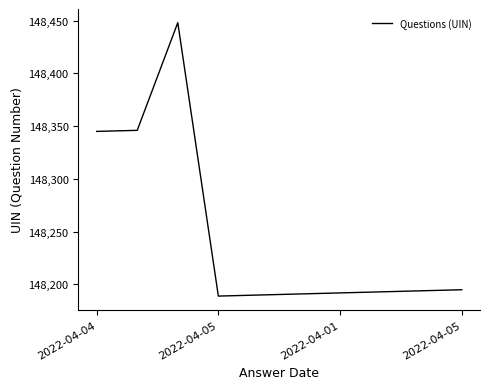

What is the maximum value shown in the chart?

148448